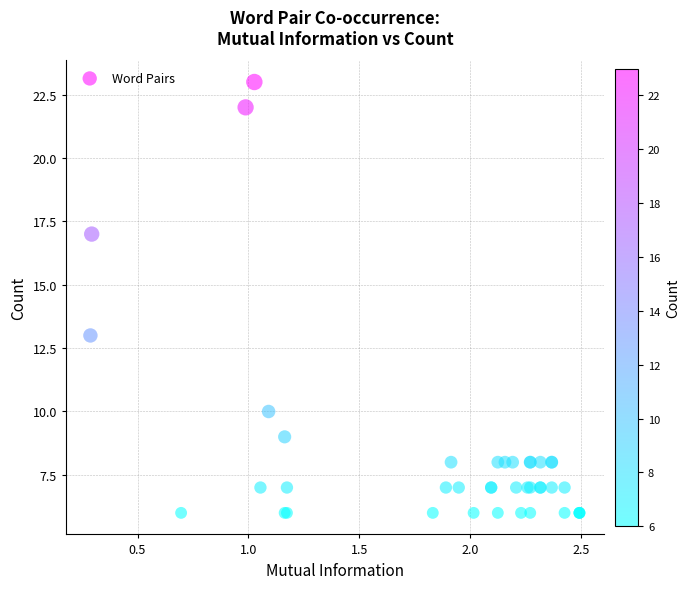

What Y value in the scatter plot is closest to 14?

13